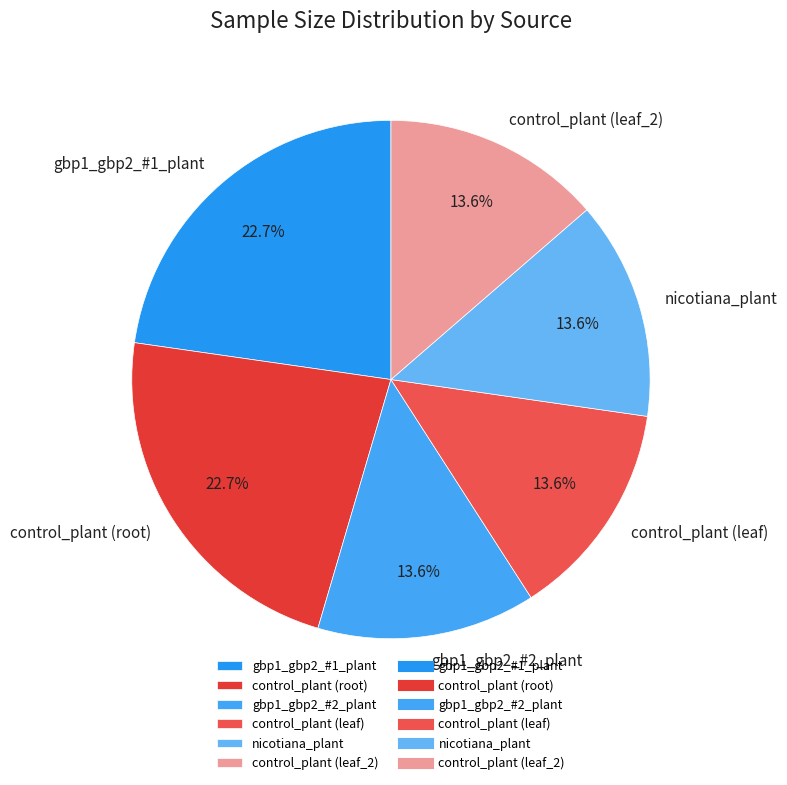

Approximately how many times larger is the value at gbp1_gbp2_#1_plant compared to control_plant (root)?

1.0